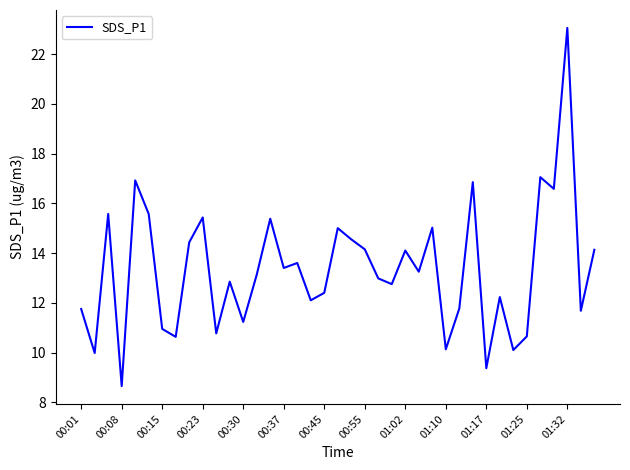

What is the difference between the maximum and minimum values?

14.4